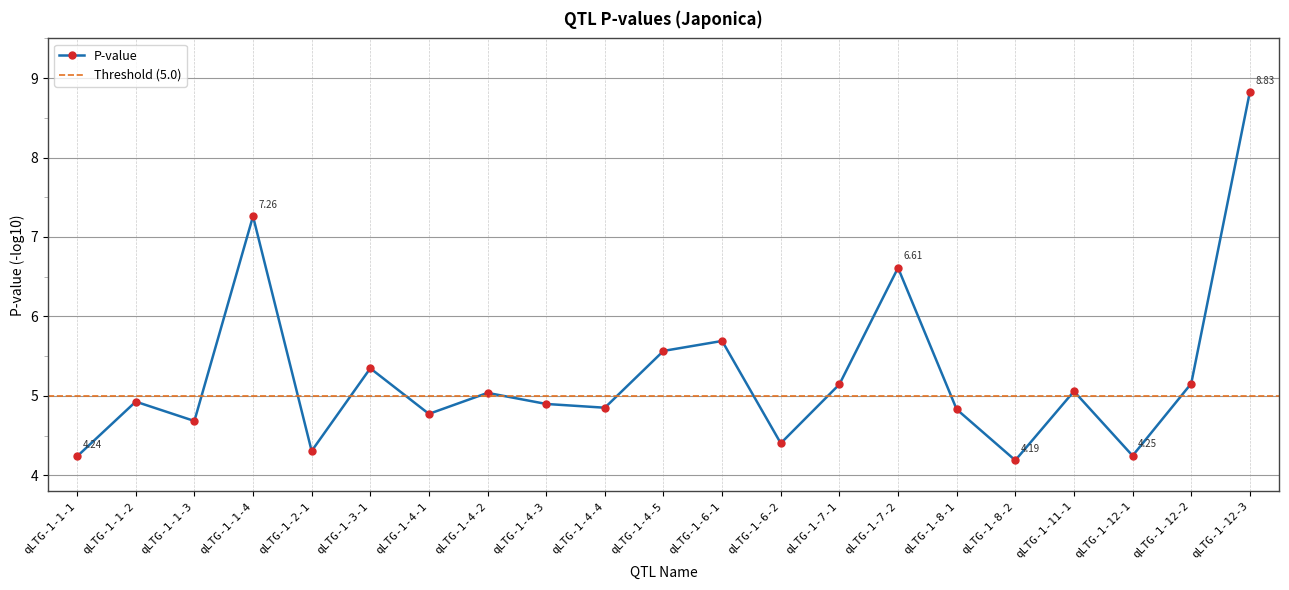

How many series are shown in this chart?

1